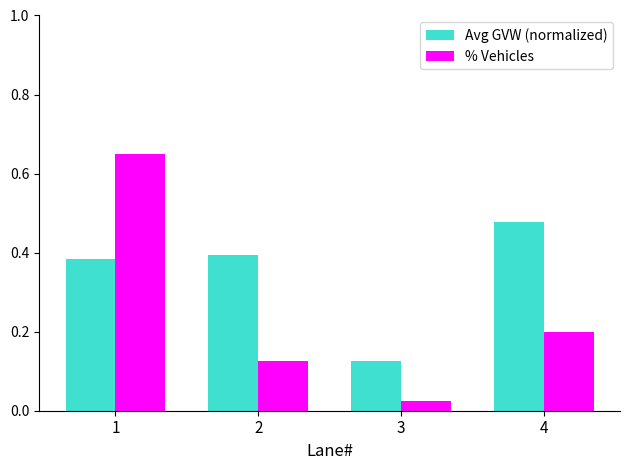

List the series in order of their overall mean, highest first.

Avg GVW (normalized), % Vehicles